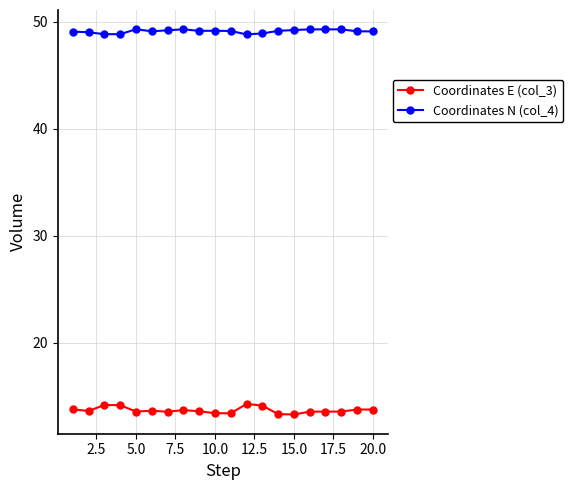

Which series has the largest total across all categories?

Coordinates N (col_4)